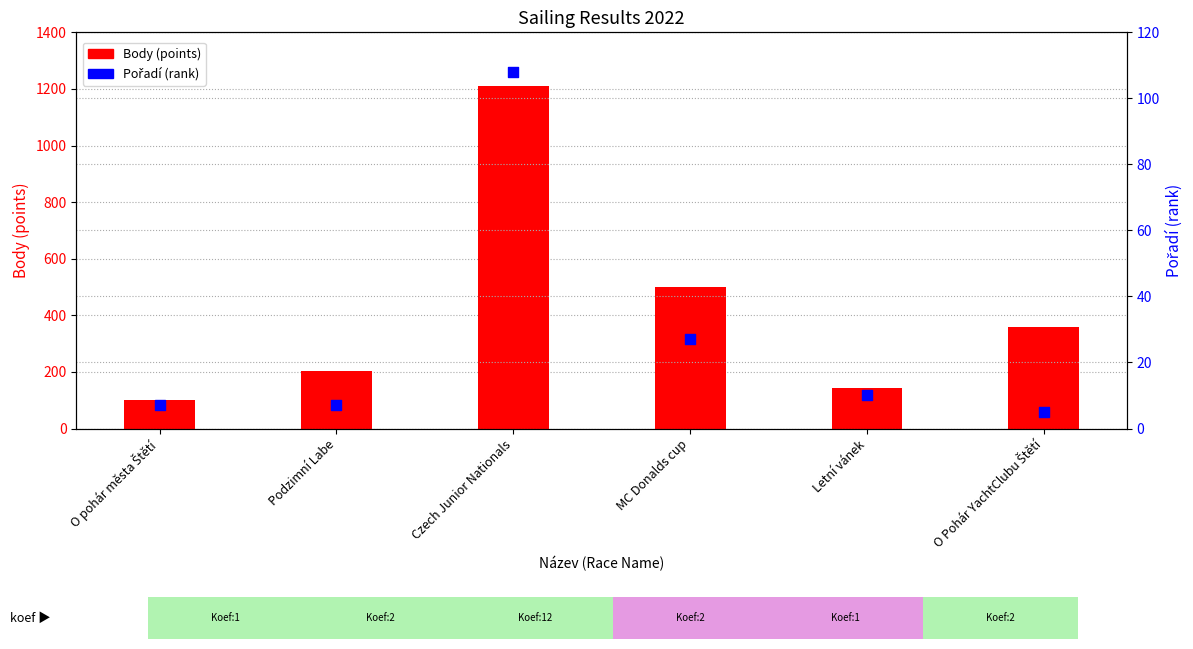

What are all the series names shown in the legend?

Body (points), Pořadí (rank)